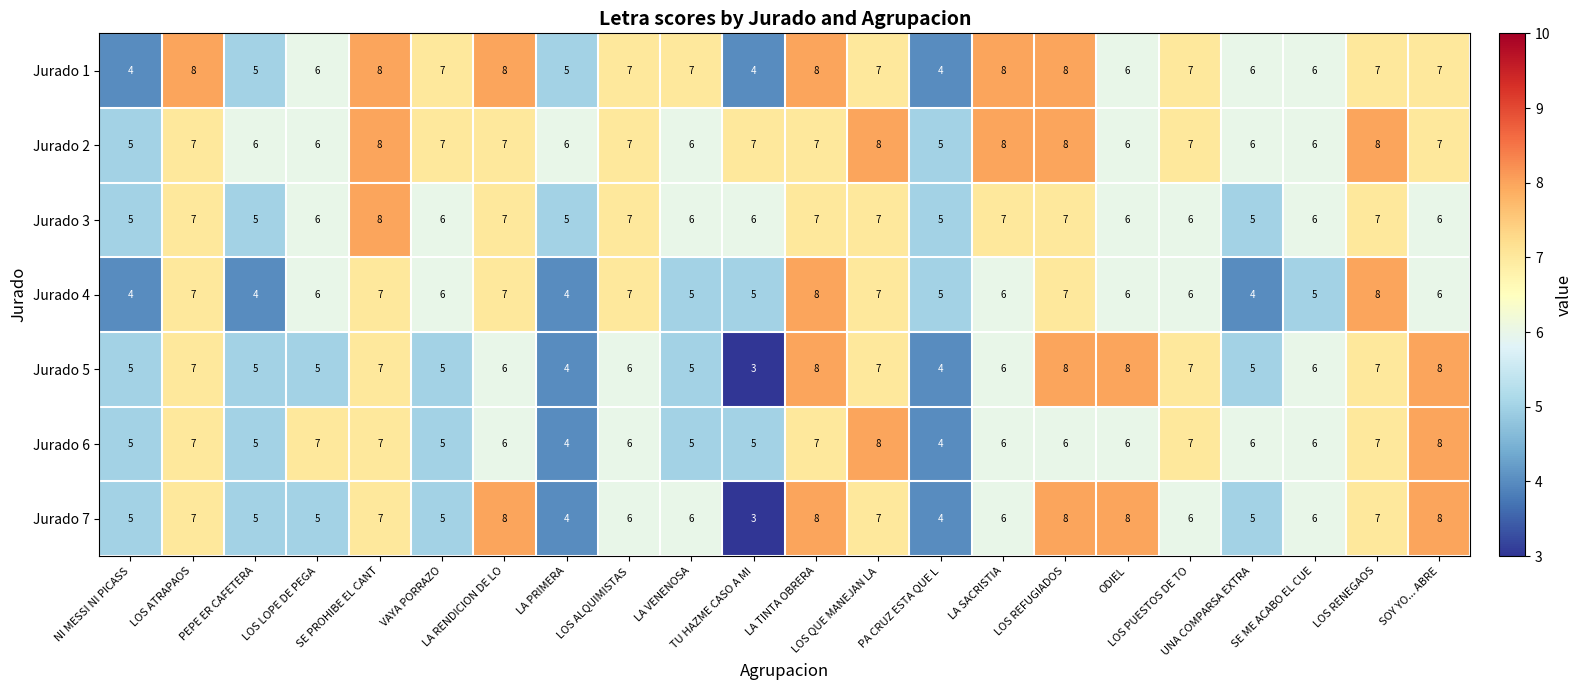

What is the difference between the highest and lowest values at LOS ATRAPAOS?

1